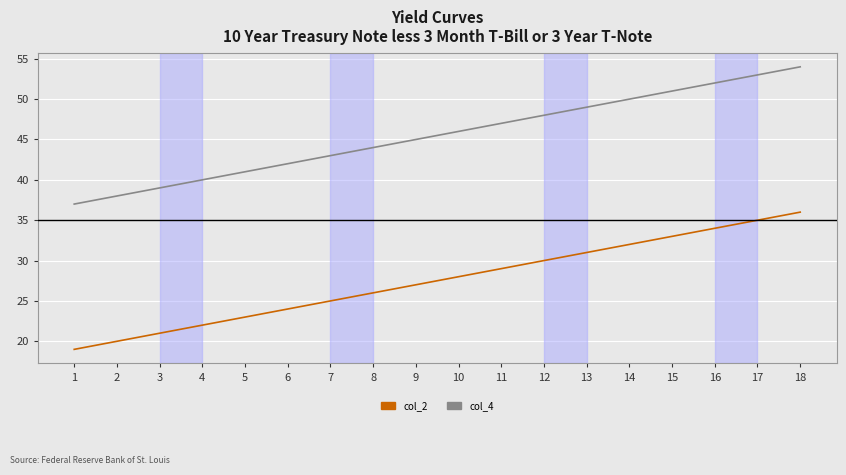

The value of col_2 at 7 is 36. True or false?

False